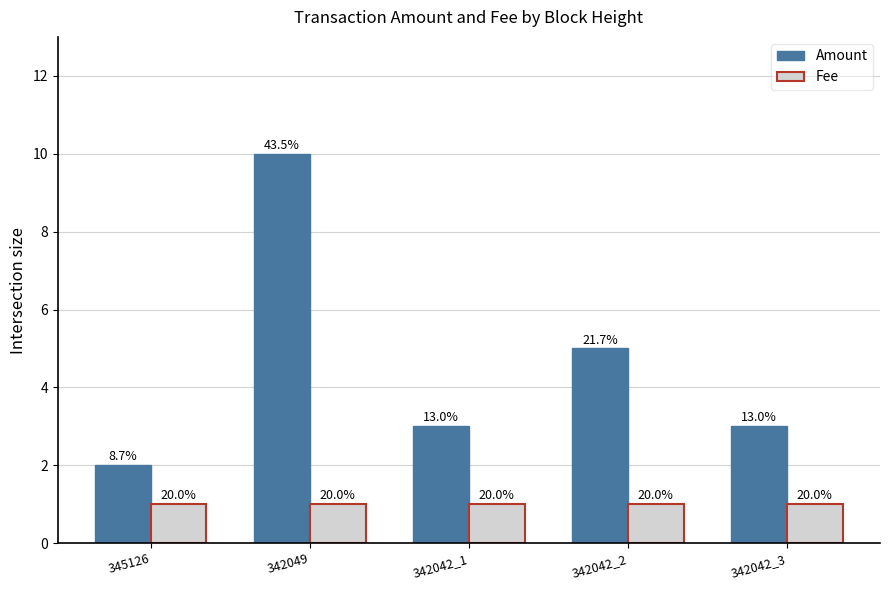

What are all the series names shown in the legend?

Amount, Fee